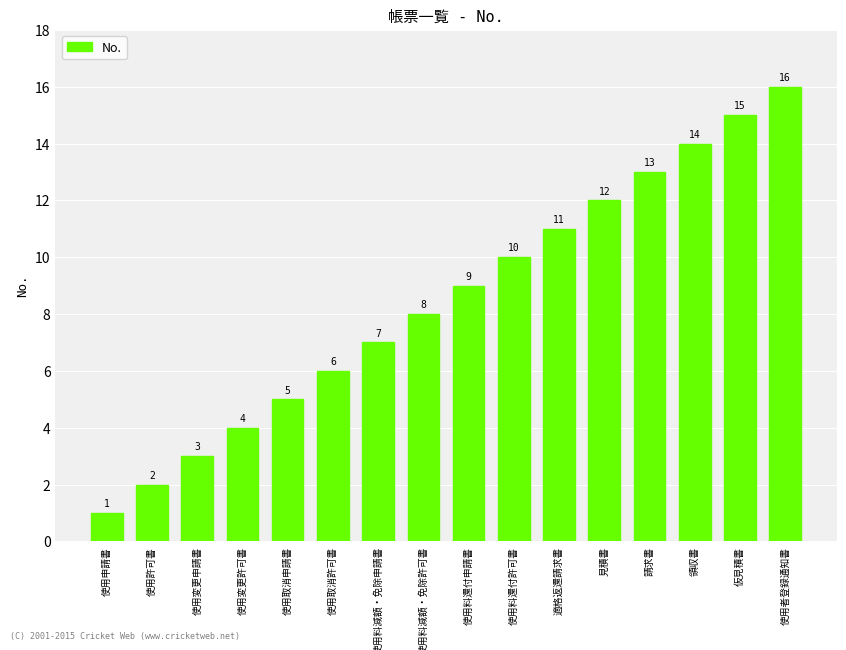

What is the sum of all values?

136